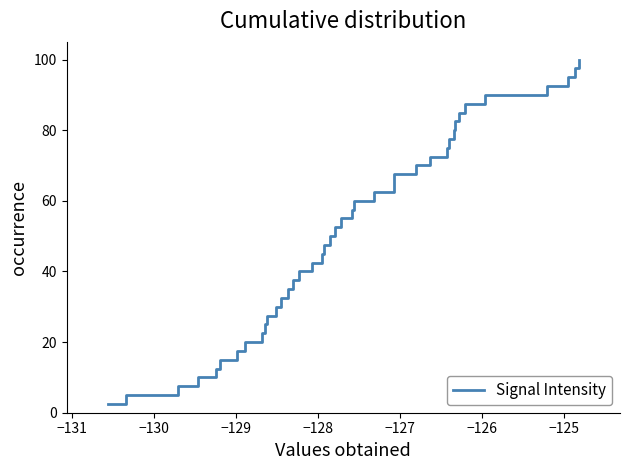

What is the maximum value shown in the chart?

100.0